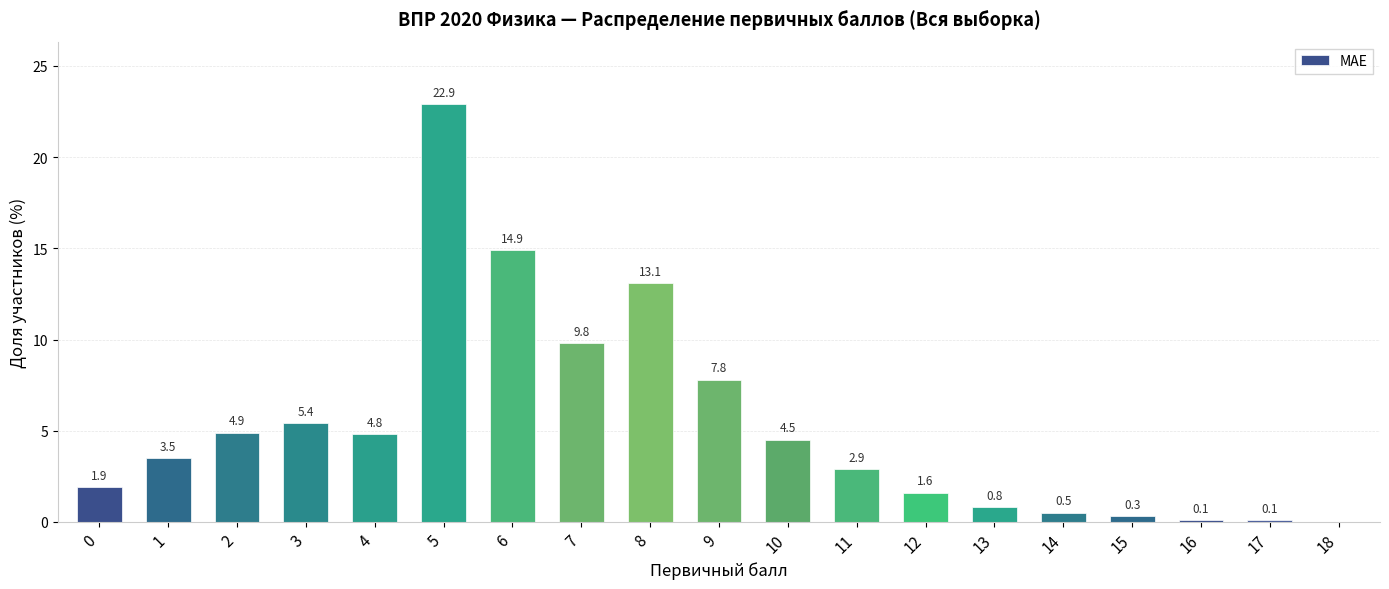

Is it true that the value at 14 is 0.5?

True